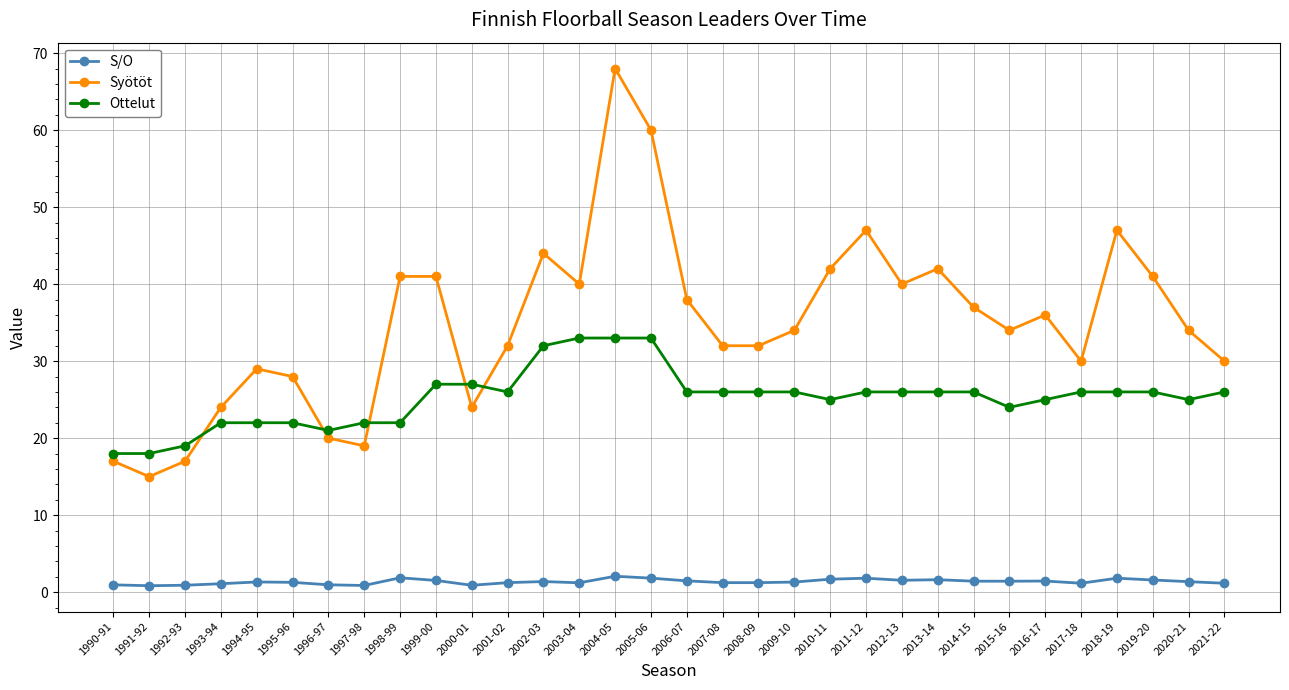

Which series has the widest spread of values?

Syötöt